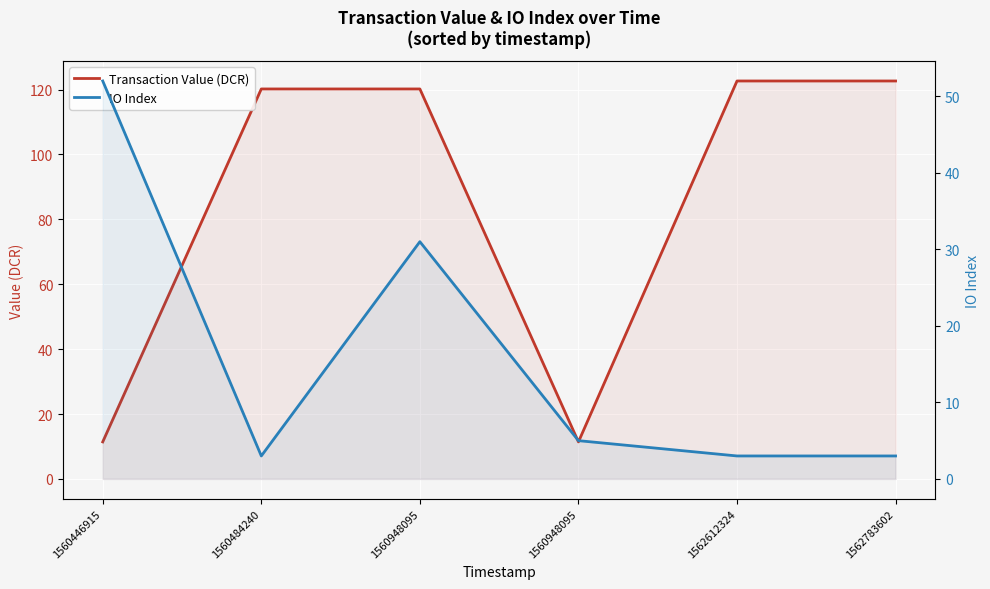

The IO Index series shows 8.3 at 1560948095. True or false?

False